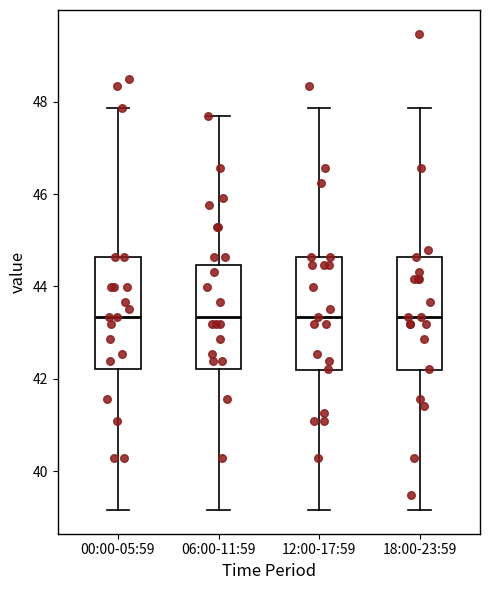

Where does the upper whisker of the box for 18:00-23:59 end on the y-axis? The values are not printed on the chart, so give them approximately, as read against the axis.

47.8